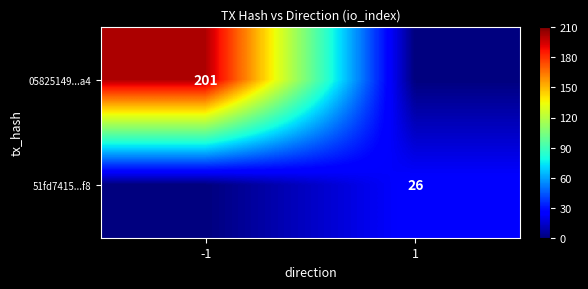

Is the value of 51fd7415...f8 at 1 greater than the value of 05825149...a4 at -1?

No